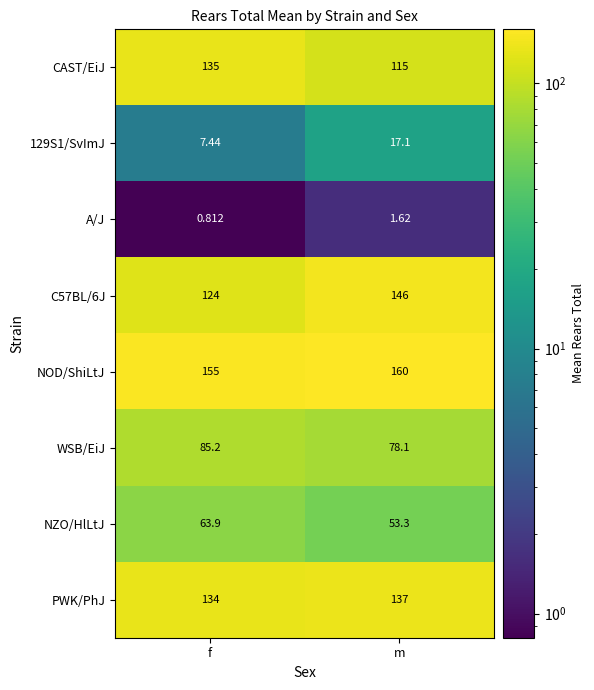

What is the greatest value displayed?

160.0